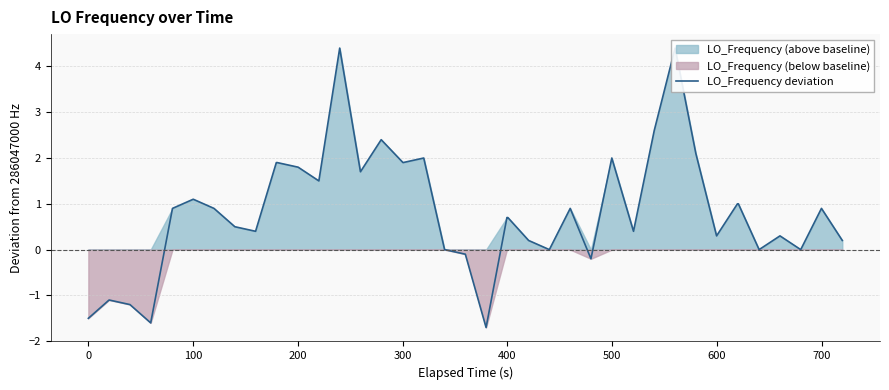

What is the sum of all values?

33.6